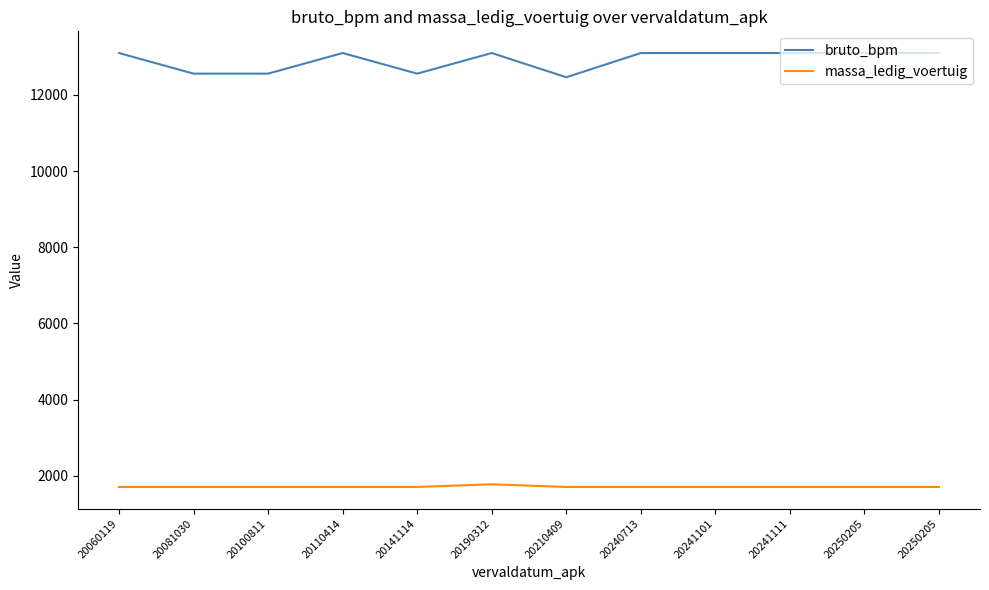

Is the value of massa_ledig_voertuig at 20210409 greater than the value of bruto_bpm at 20141114?

No